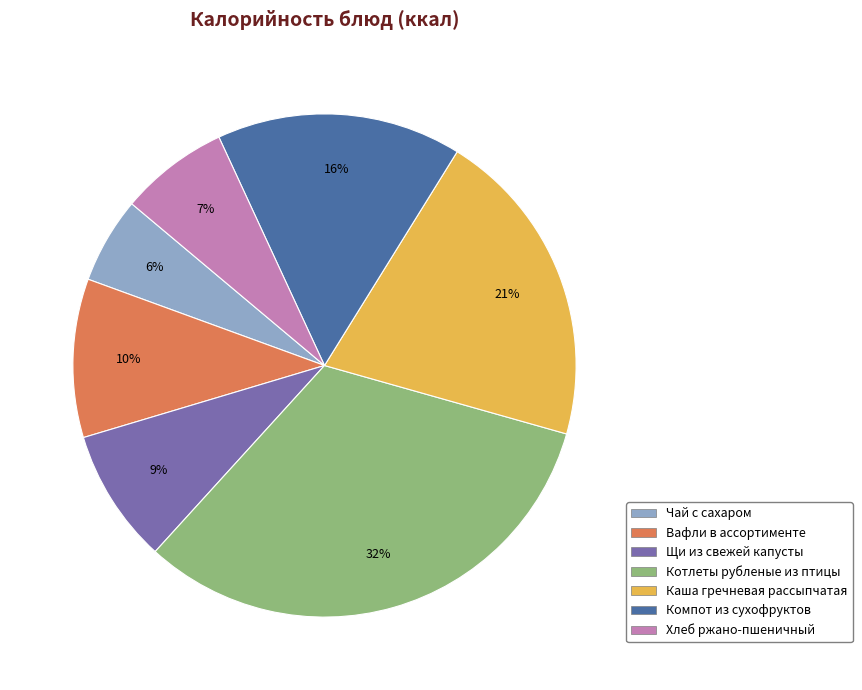

Which has a higher value, Чай с сахаром or Щи из свежей капусты?

Щи из свежей капусты